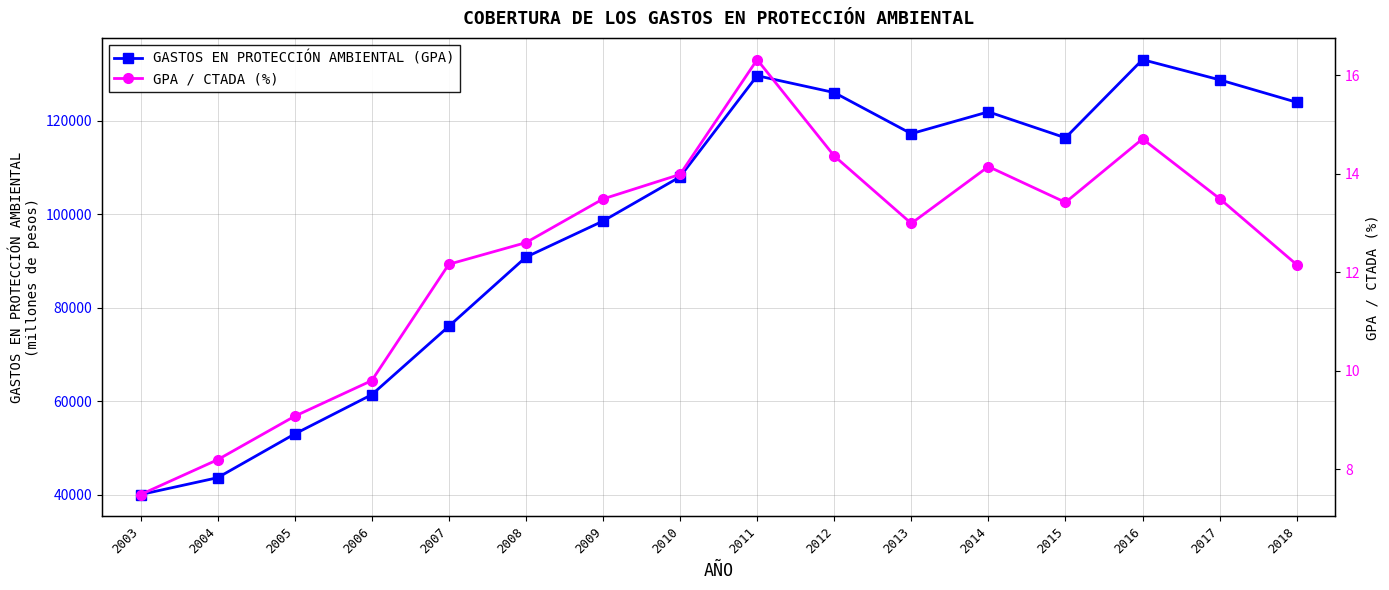

What is the sum of all GASTOS EN PROTECCIÓN AMBIENTAL (GPA) values?

1568266.0